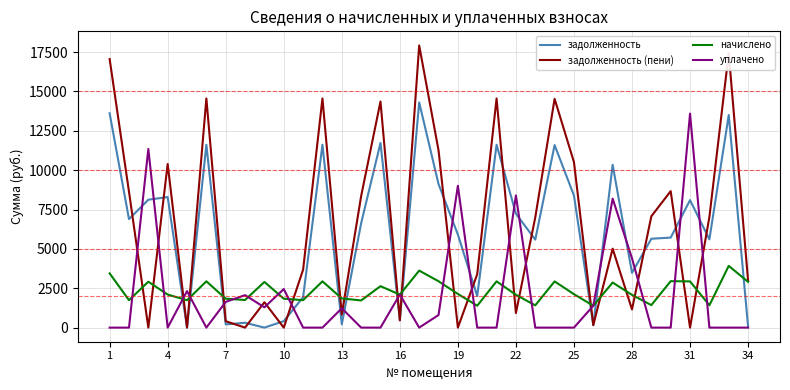

Which series has the widest spread of values?

задолженность (пени)